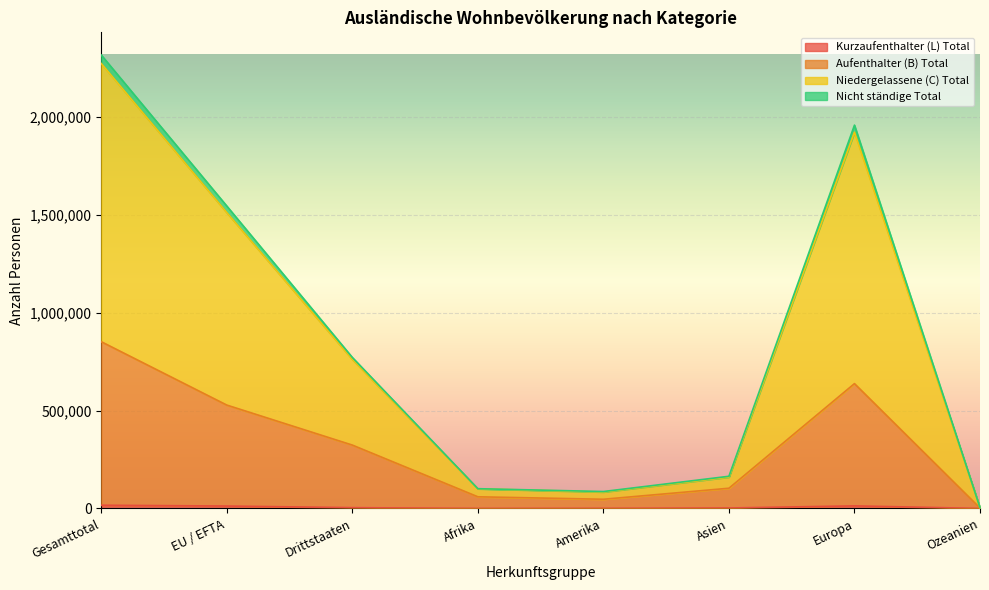

True or false: Nicht ständige Total and Aufenthalter (B) Total cross at least once.

False